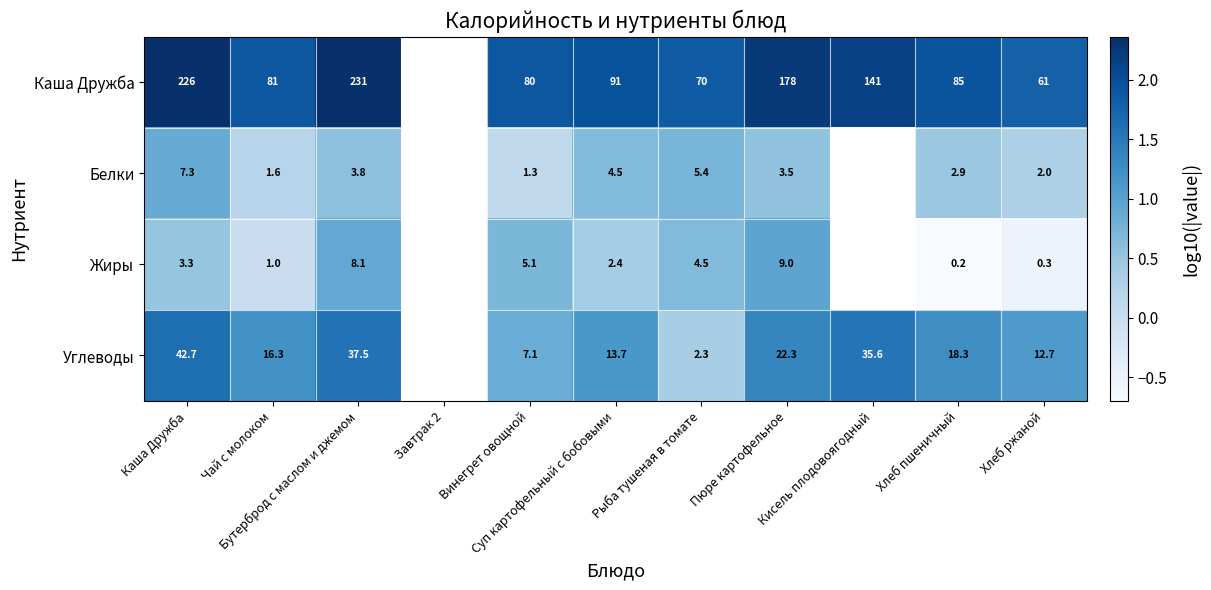

Is the value of Белки at Кисель плодовоягодный greater than the value of Углеводы at Завтрак 2?

No